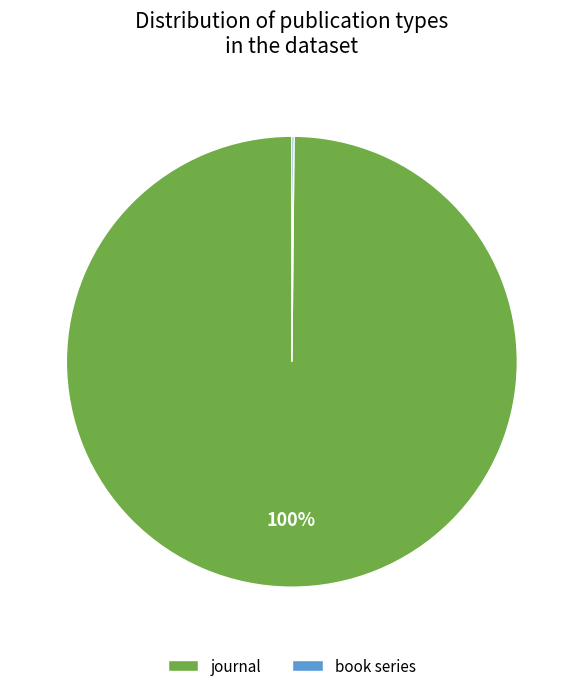

True or false: journal accounts for 100% of the total.

True